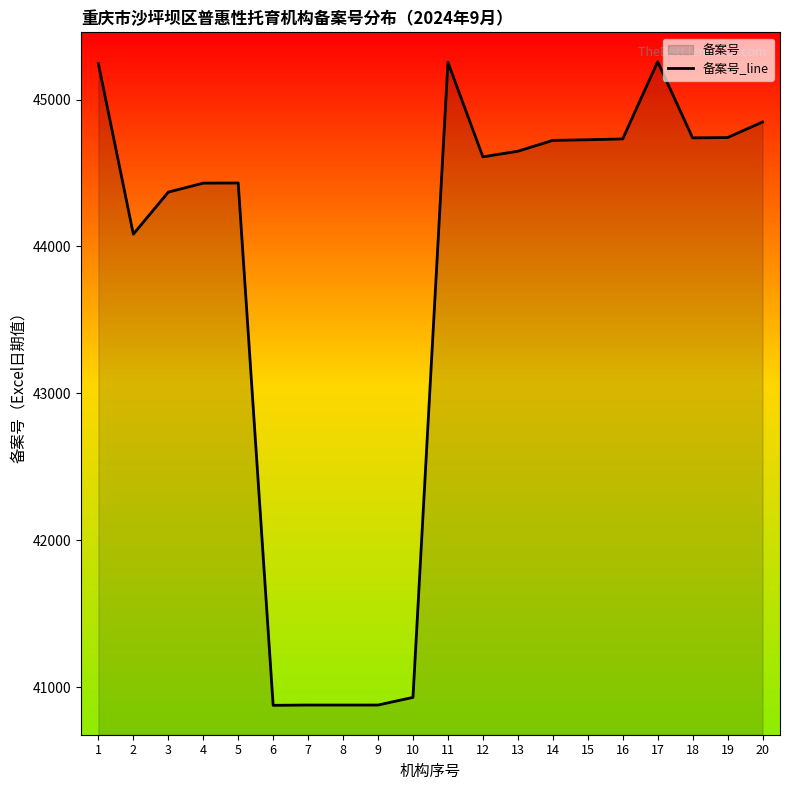

How many distinct data groups are displayed?

1